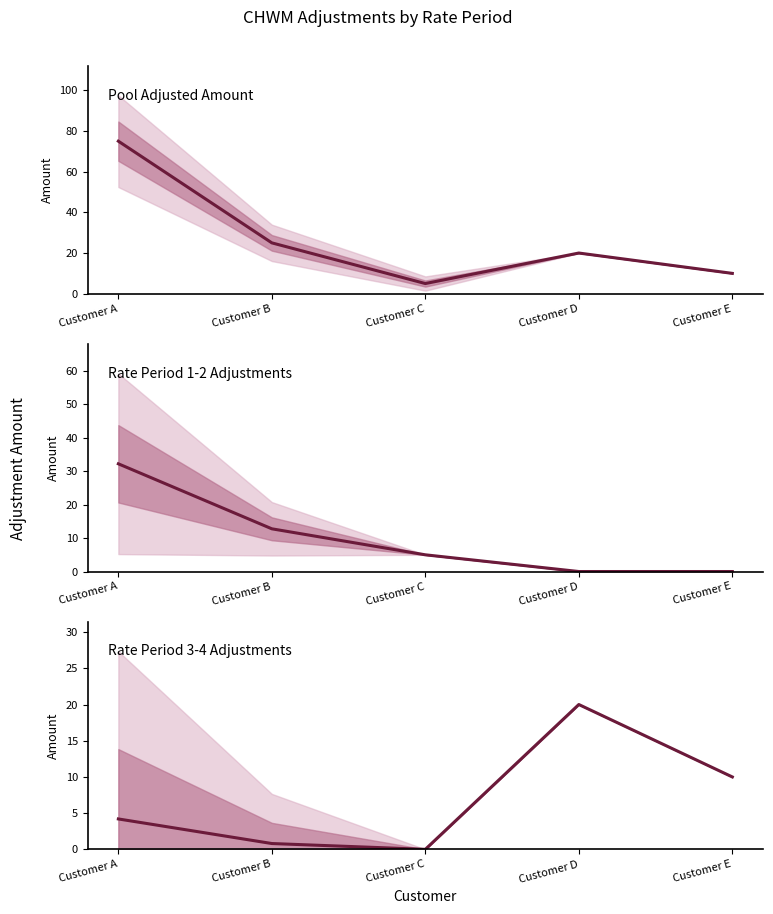

How many lines are shown in the chart?

3